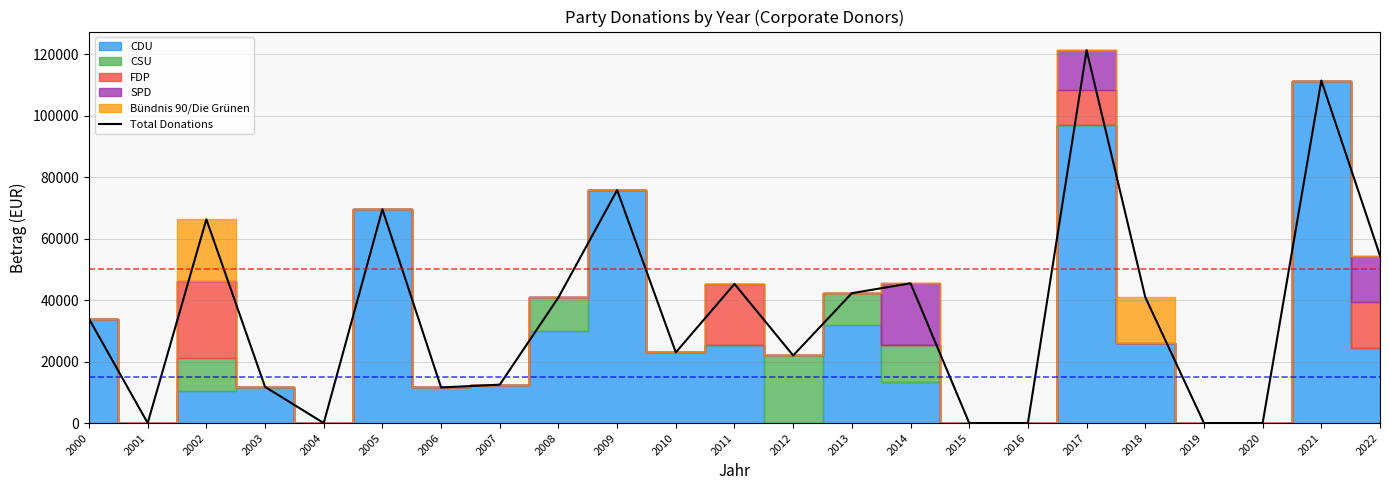

At which label does the data first exceed 33944?

2000